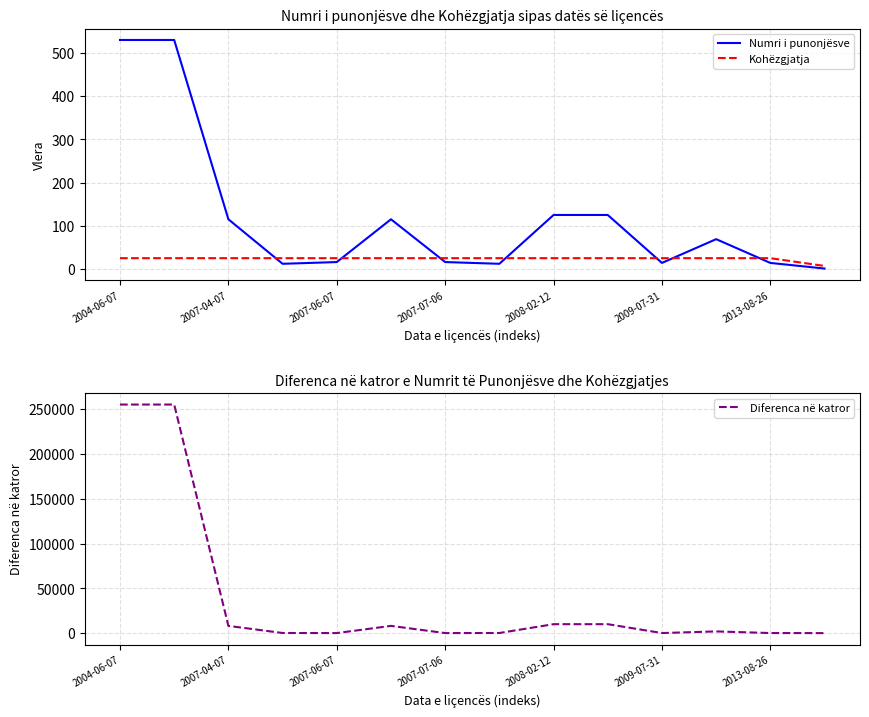

What is the highest value of the Kohëzgjatja series?

25